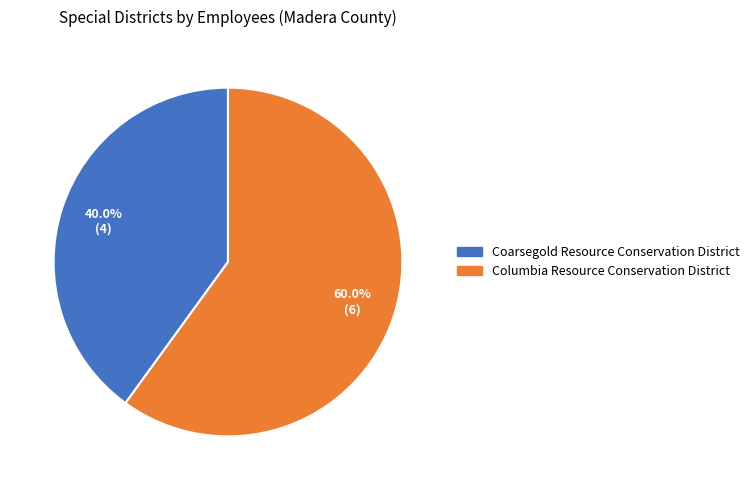

To the nearest percent, what is the combined percentage of Columbia Resource Conservation District and Coarsegold Resource Conservation District?

100%